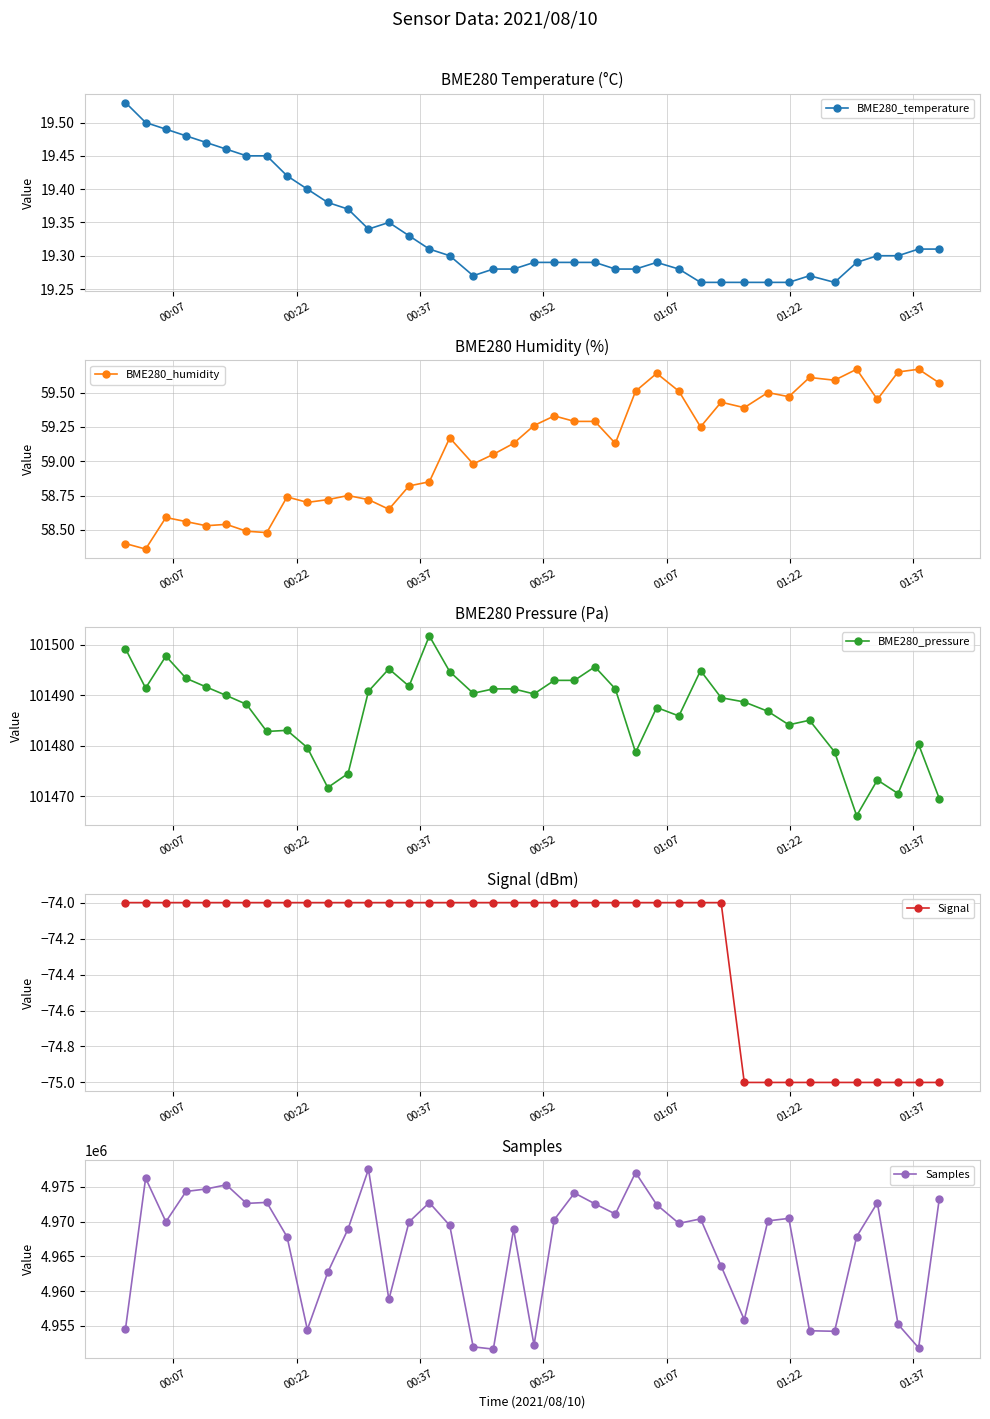

True or false: BME280_temperature has more than 0 points higher than both neighbors.

True